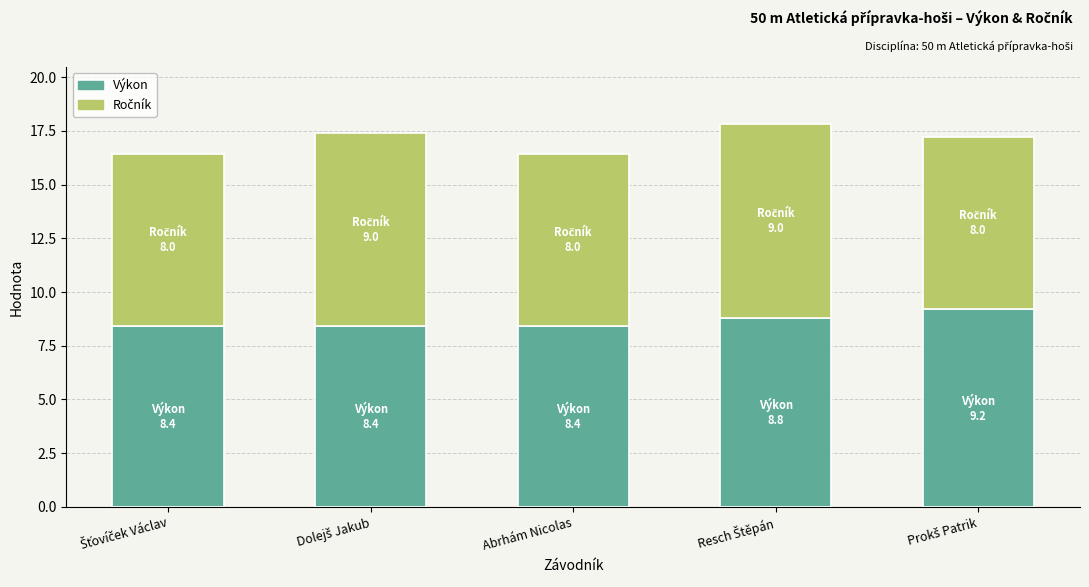

What is the lowest value of the Výkon series?

8.4